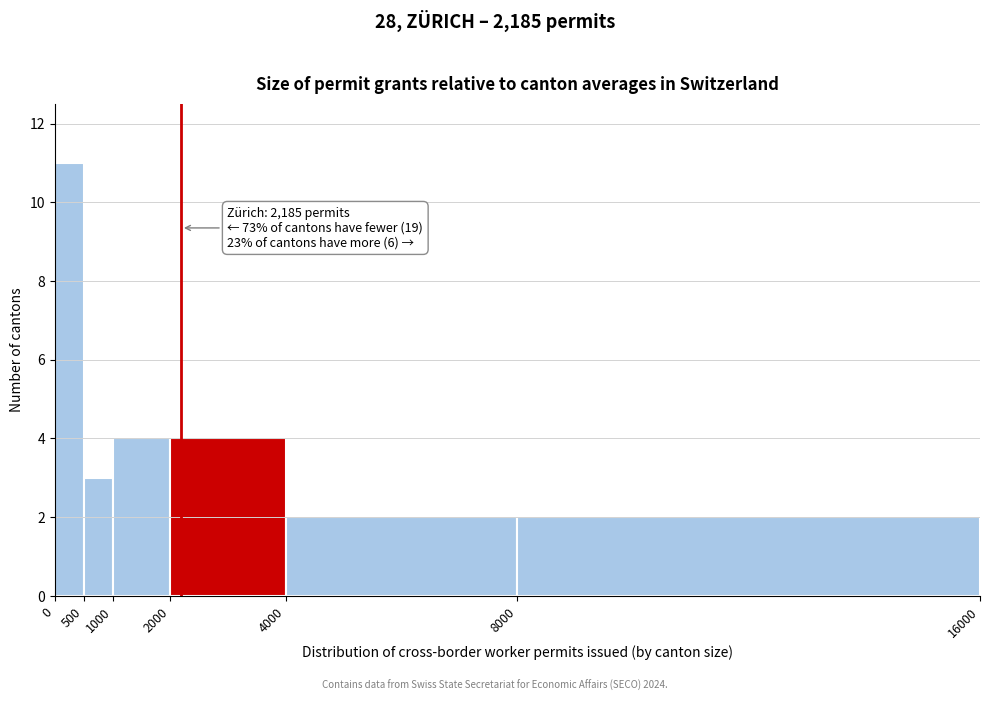

Over which range of the x-axis is the bar tallest?

0 to 500